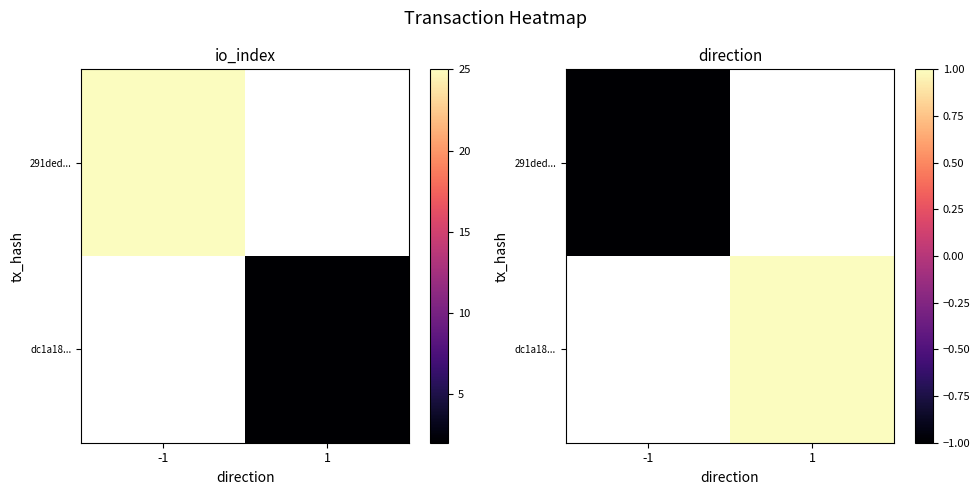

The 291ded... series shows -1.7 at -1. True or false?

False